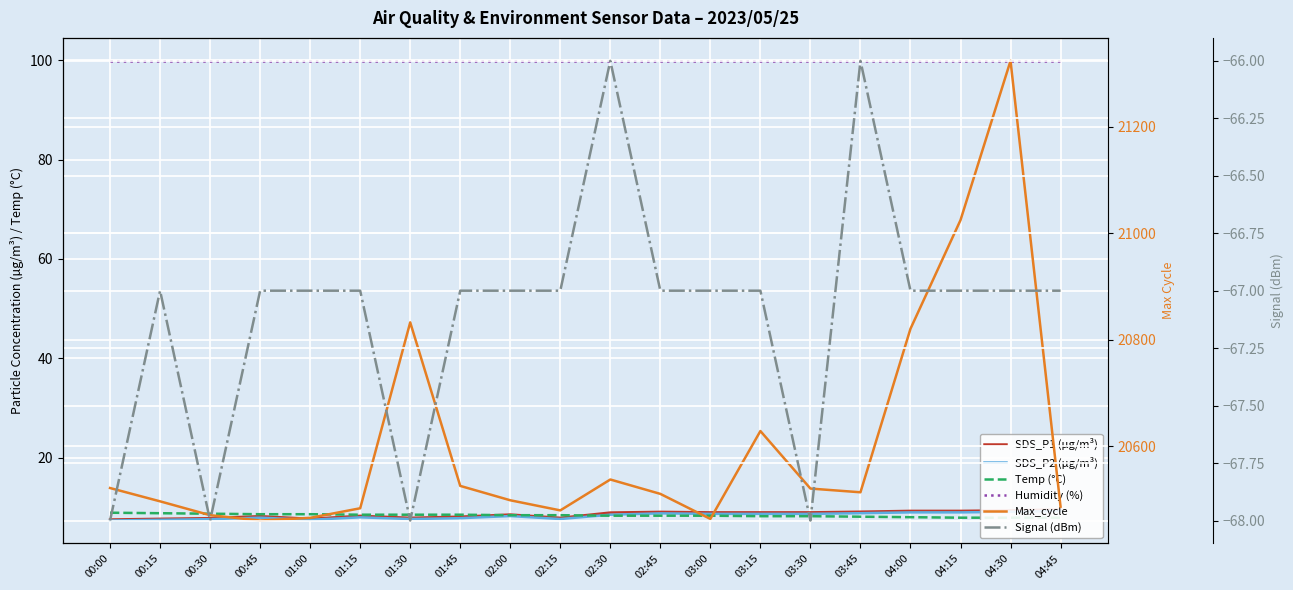

What position from the right is 01:15?

15